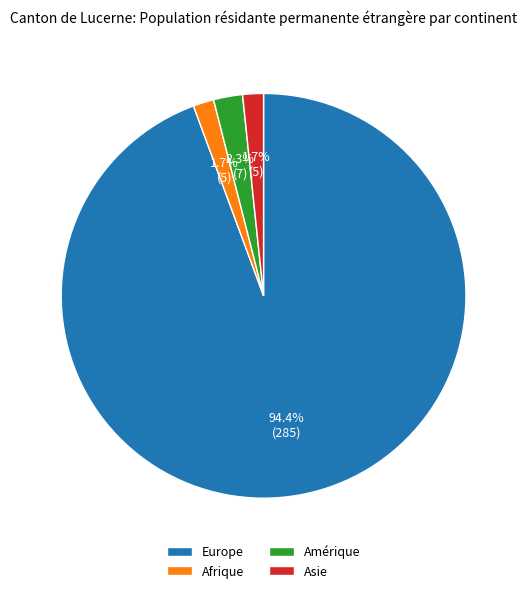

Does any single category account for the majority?

Yes